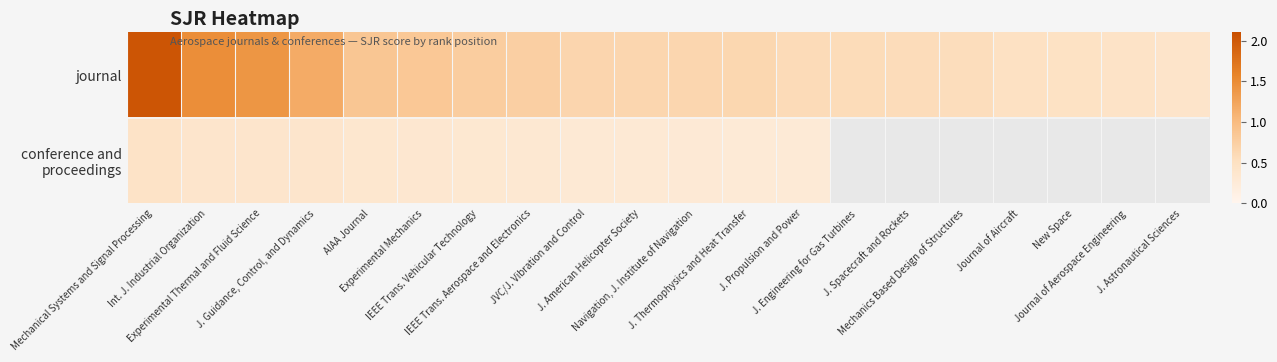

Which series changed the most between IEEE Trans. Vehicular Technology and J. Engineering for Gas Turbines?

journal